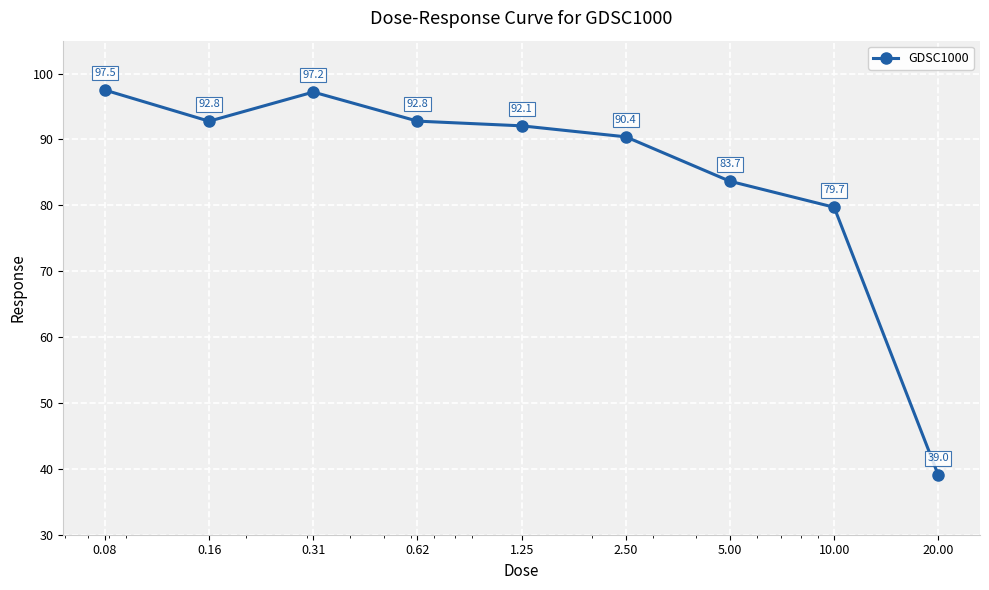

Reading right to left, what are all the values shown in this chart?

39.0	79.7	83.7	90.4	92.1	92.8	97.2	92.8	97.5